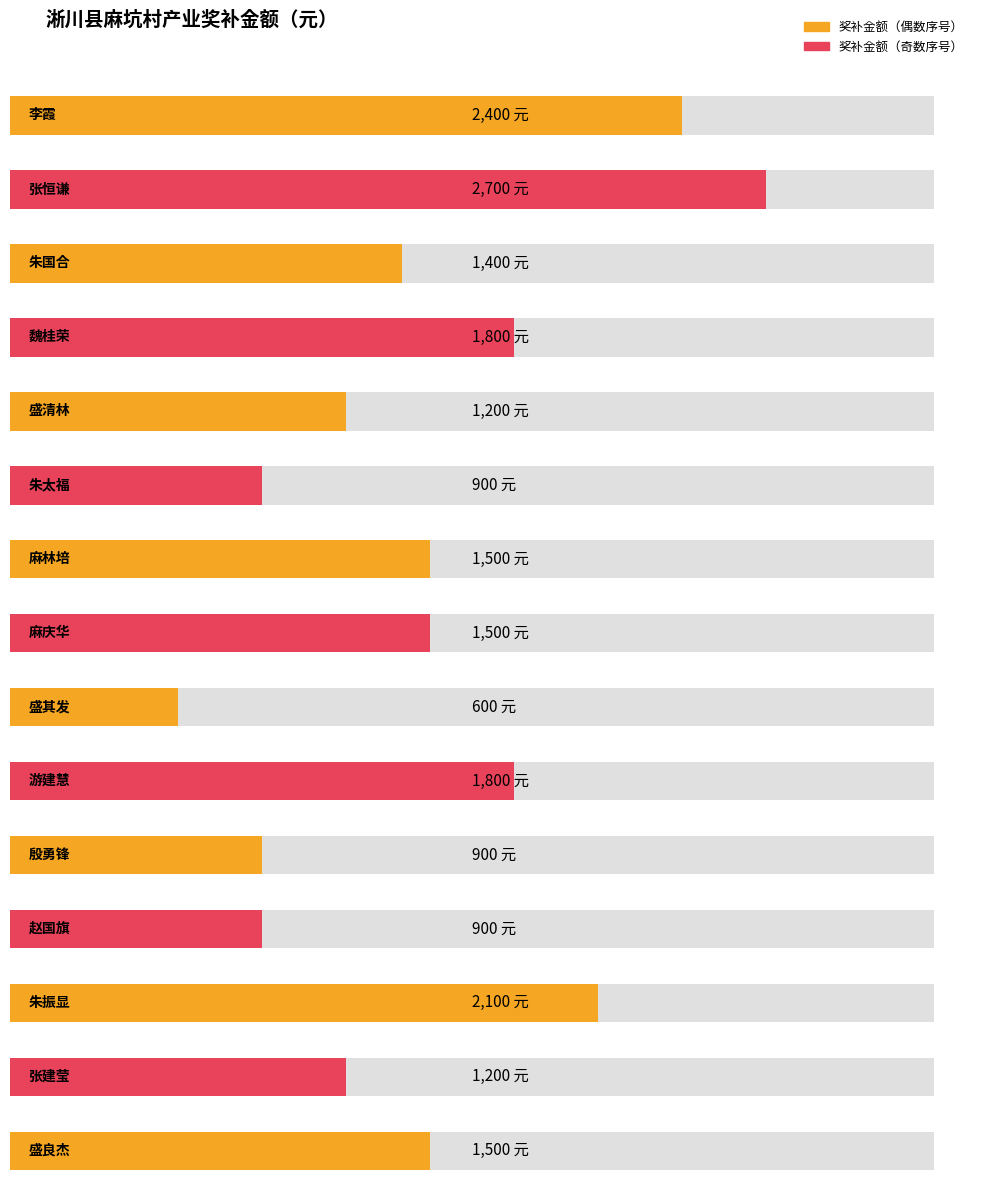

The chart shows a value of 600 at 盛其发. True or false?

True